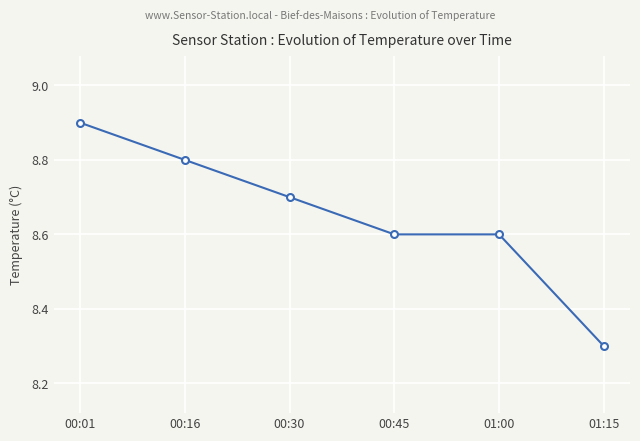

Count the values in the range 8 to 9.

6